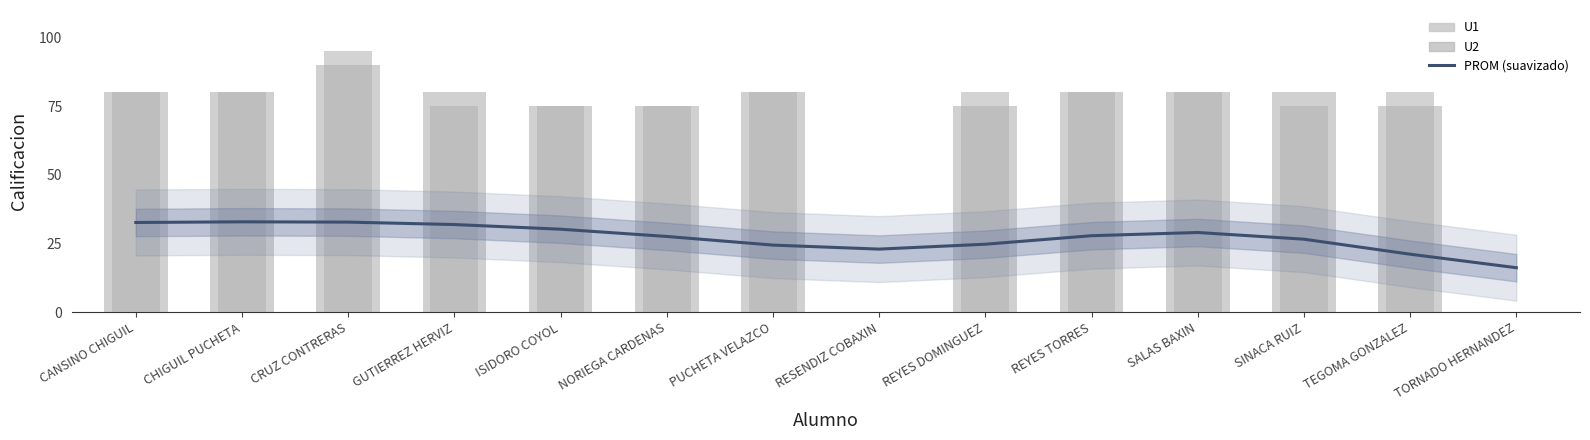

Reading left to right, extract all data points from this chart.

PROM (suavizado): CANSINO CHIGUIL=32.7	CHIGUIL PUCHETA=32.9	CRUZ CONTRERAS=32.8	GUTIERREZ HERVIZ=31.9	ISIDORO COYOL=30.2	NORIEGA CARDENAS=27.6	PUCHETA VELAZCO=24.4	RESENDIZ COBAXIN=23.0	REYES DOMINGUEZ=24.8	REYES TORRES=27.8	SALAS BAXIN=29.0	SINACA RUIZ=26.6	TEGOMA GONZALEZ=21.1	TORNADO HERNANDEZ=16.2
U1: CANSINO CHIGUIL=80.0	CHIGUIL PUCHETA=80.0	CRUZ CONTRERAS=90.0	GUTIERREZ HERVIZ=80.0	ISIDORO COYOL=75.0	NORIEGA CARDENAS=75.0	PUCHETA VELAZCO=80.0	RESENDIZ COBAXIN=0.0	REYES DOMINGUEZ=75.0	REYES TORRES=80.0	SALAS BAXIN=80.0	SINACA RUIZ=80.0	TEGOMA GONZALEZ=75.0	TORNADO HERNANDEZ=0.0
U2: CANSINO CHIGUIL=80.0	CHIGUIL PUCHETA=80.0	CRUZ CONTRERAS=95.0	GUTIERREZ HERVIZ=75.0	ISIDORO COYOL=75.0	NORIEGA CARDENAS=75.0	PUCHETA VELAZCO=80.0	RESENDIZ COBAXIN=0.0	REYES DOMINGUEZ=80.0	REYES TORRES=80.0	SALAS BAXIN=80.0	SINACA RUIZ=75.0	TEGOMA GONZALEZ=80.0	TORNADO HERNANDEZ=0.0